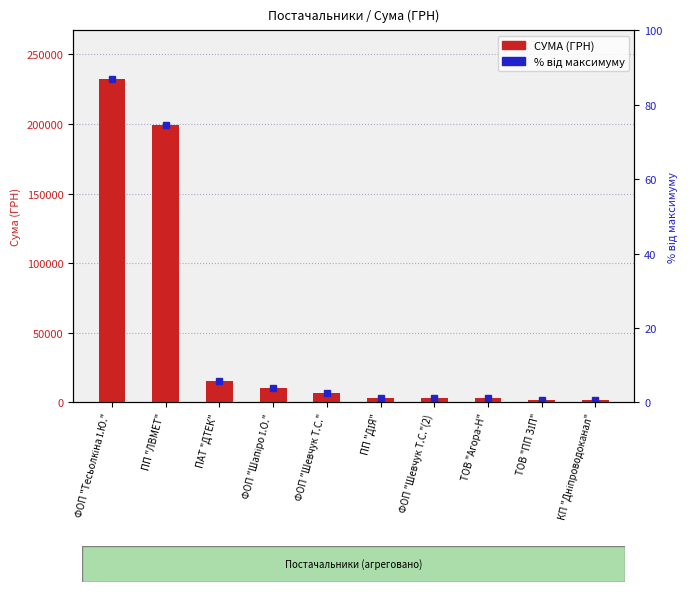

What is the difference between the values at ТОВ "Агора-Н" and ПАТ "ДТЕК"?

12484.0